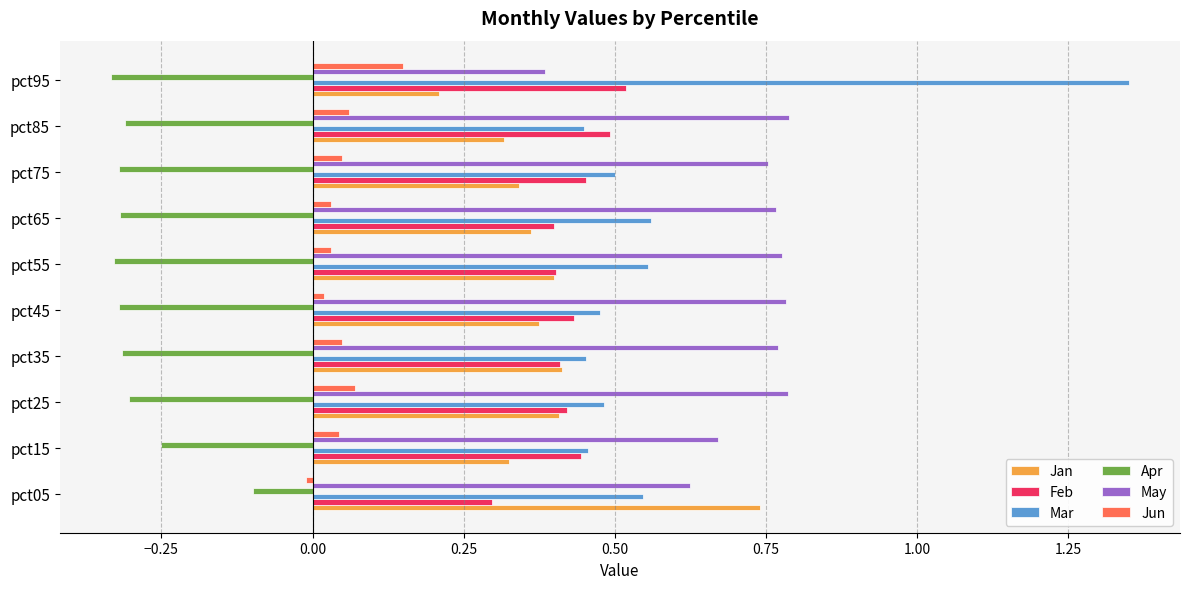

Which category has the highest value across all series?

pct95